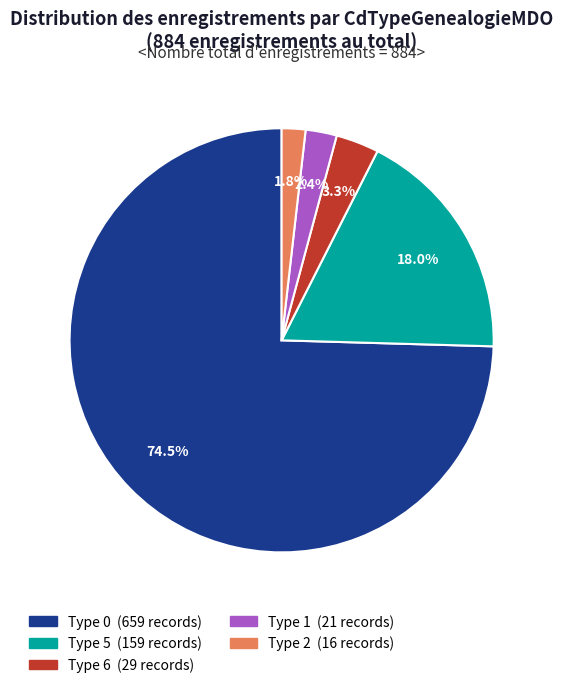

Does any single category account for the majority?

Yes